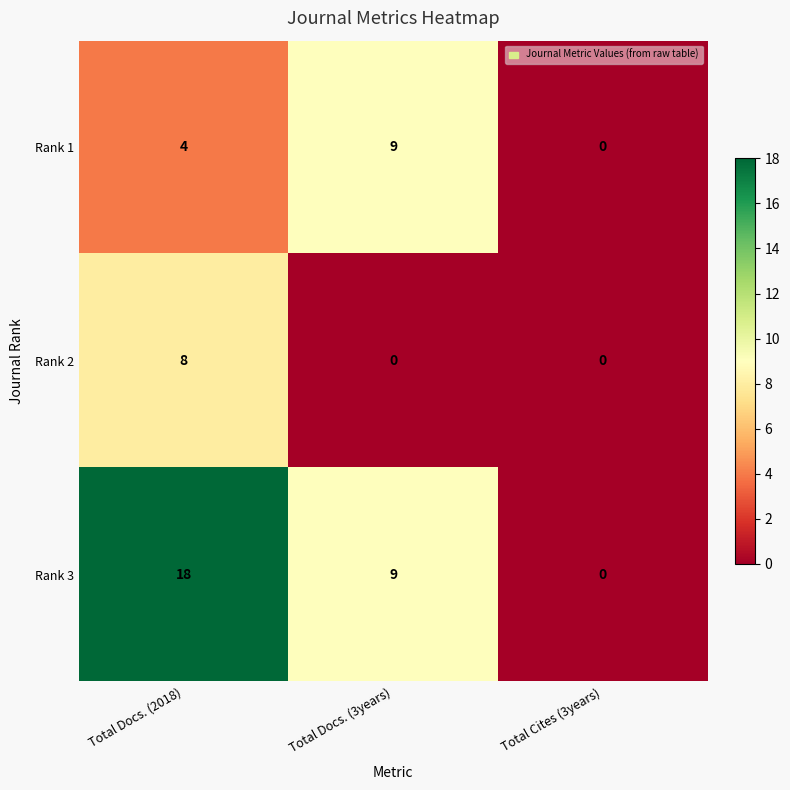

The Rank 3 series shows 15 at Total Docs. (3years). True or false?

False